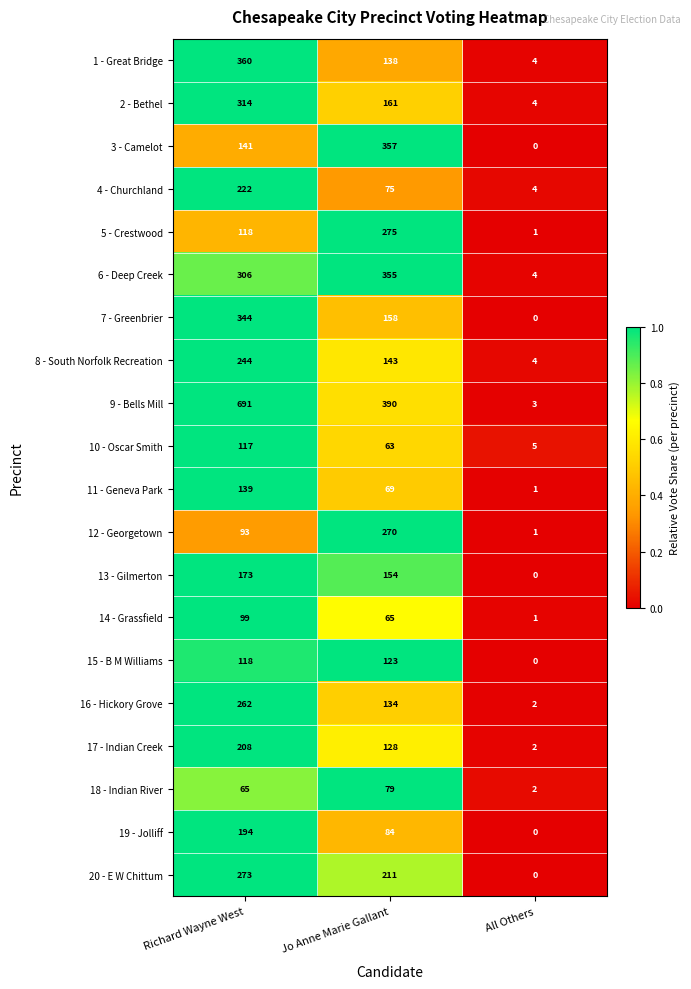

How many categories are shown in the chart?

3